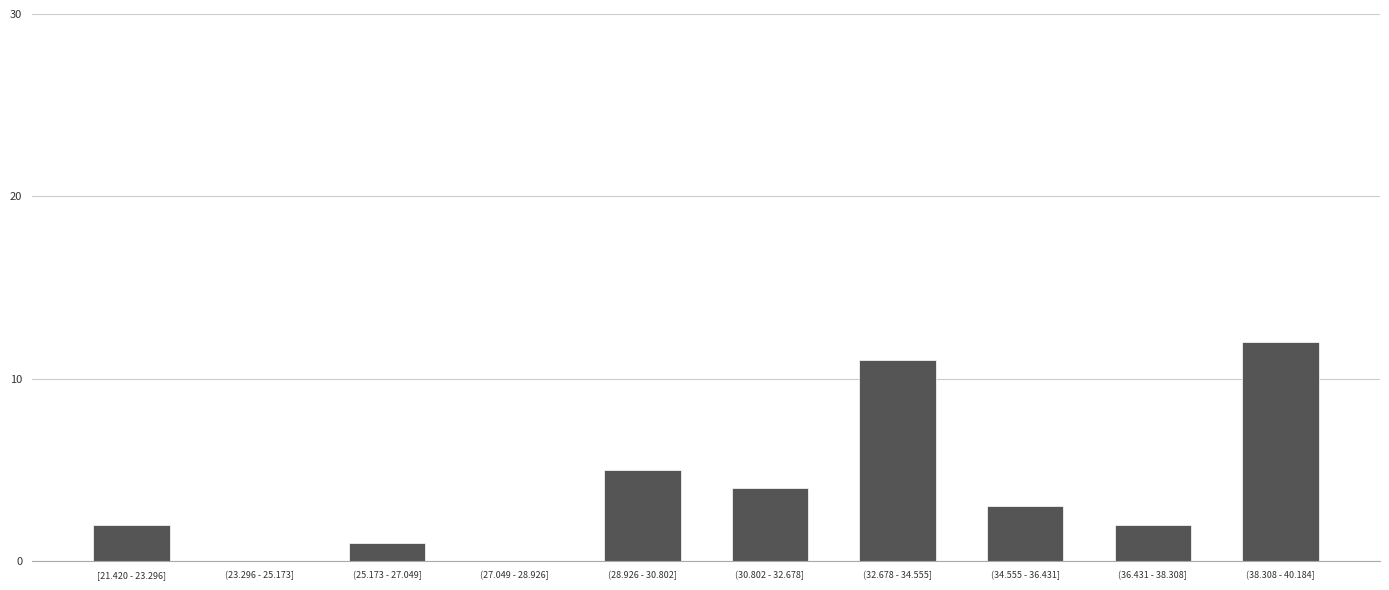

Reading left to right, extract all data points from this chart.

[21.420 - 23.296]=2	(23.296 - 25.173]=0	(25.173 - 27.049]=1	(27.049 - 28.926]=0	(28.926 - 30.802]=5	(30.802 - 32.678]=4	(32.678 - 34.555]=11	(34.555 - 36.431]=3	(36.431 - 38.308]=2	(38.308 - 40.184]=12